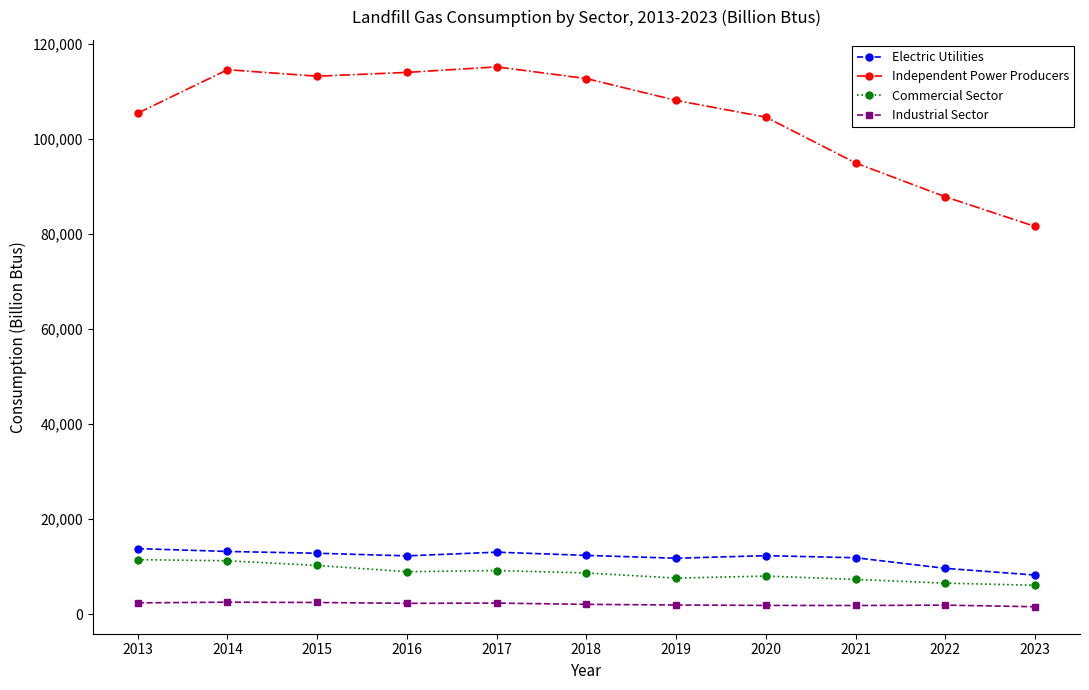

The value of Electric Utilities at 2017 is 5890. True or false?

False